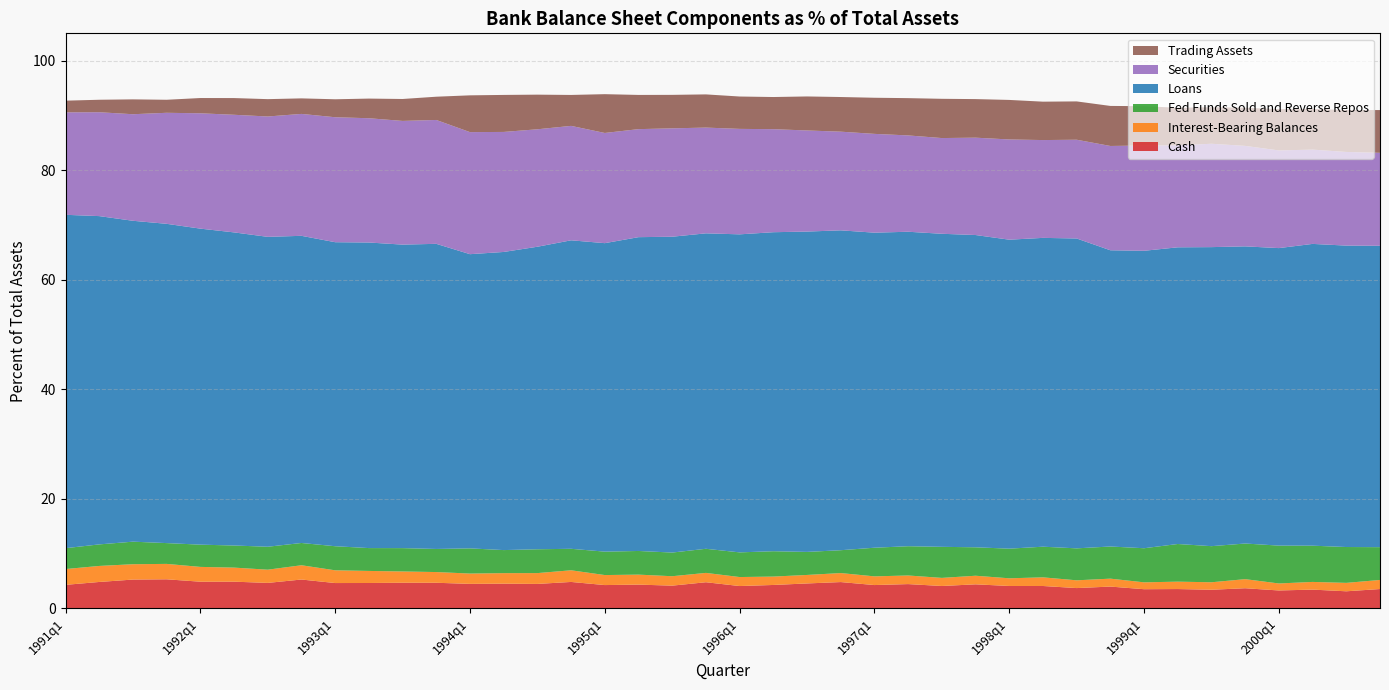

Reading left to right, extract all data points from this chart.

Cash: 1991q1=4.3	1991q2=4.8	1991q3=5.2	1991q4=5.3	1992q1=4.9	1992q2=4.9	1992q3=4.6	1992q4=5.3	1993q1=4.6	1993q2=4.6	1993q3=4.7	1993q4=4.7	1994q1=4.5	1994q2=4.5	1994q3=4.5	1994q4=4.8	1995q1=4.2	1995q2=4.3	1995q3=4.1	1995q4=4.8	1996q1=4.1	1996q2=4.3	1996q3=4.5	1996q4=4.8	1997q1=4.2	1997q2=4.4	1997q3=4.1	1997q4=4.4	1998q1=4.1	1998q2=4.1	1998q3=3.7	1998q4=4.0	1999q1=3.5	1999q2=3.5	1999q3=3.4	1999q4=3.7	2000q1=3.3	2000q2=3.4	2000q3=3.1	2000q4=3.5
Interest-Bearing Balances: 1991q1=2.9	1991q2=2.9	1991q3=2.8	1991q4=2.8	1992q1=2.7	1992q2=2.6	1992q3=2.4	1992q4=2.6	1993q1=2.3	1993q2=2.2	1993q3=2.1	1993q4=2.0	1994q1=1.9	1994q2=1.9	1994q3=2.0	1994q4=2.1	1995q1=1.8	1995q2=1.8	1995q3=1.7	1995q4=1.7	1996q1=1.6	1996q2=1.5	1996q3=1.6	1996q4=1.6	1997q1=1.6	1997q2=1.6	1997q3=1.5	1997q4=1.6	1998q1=1.4	1998q2=1.6	1998q3=1.4	1998q4=1.4	1999q1=1.3	1999q2=1.3	1999q3=1.4	1999q4=1.7	2000q1=1.3	2000q2=1.4	2000q3=1.5	2000q4=1.7
Fed Funds Sold and Reverse Repos: 1991q1=3.8	1991q2=3.9	1991q3=4.1	1991q4=3.8	1992q1=4.1	1992q2=4.0	1992q3=4.2	1992q4=4.1	1993q1=4.4	1993q2=4.2	1993q3=4.3	1993q4=4.2	1994q1=4.6	1994q2=4.2	1994q3=4.4	1994q4=3.9	1995q1=4.3	1995q2=4.3	1995q3=4.3	1995q4=4.4	1996q1=4.5	1996q2=4.6	1996q3=4.2	1996q4=4.2	1997q1=5.2	1997q2=5.3	1997q3=5.7	1997q4=5.2	1998q1=5.4	1998q2=5.6	1998q3=5.8	1998q4=5.9	1999q1=6.2	1999q2=6.9	1999q3=6.6	1999q4=6.5	2000q1=6.9	2000q2=6.6	2000q3=6.5	2000q4=6.0
Loans: 1991q1=60.9	1991q2=60.0	1991q3=58.6	1991q4=58.3	1992q1=57.7	1992q2=57.2	1992q3=56.6	1992q4=56.1	1993q1=55.5	1993q2=55.8	1993q3=55.4	1993q4=55.7	1994q1=53.7	1994q2=54.4	1994q3=55.2	1994q4=56.3	1995q1=56.3	1995q2=57.3	1995q3=57.7	1995q4=57.6	1996q1=58.1	1996q2=58.3	1996q3=58.5	1996q4=58.4	1997q1=57.5	1997q2=57.4	1997q3=57.2	1997q4=57.0	1998q1=56.4	1998q2=56.4	1998q3=56.6	1998q4=54.1	1999q1=54.3	1999q2=54.2	1999q3=54.6	1999q4=54.3	2000q1=54.3	2000q2=55.1	2000q3=55.0	2000q4=55.0
Securities: 1991q1=18.7	1991q2=19.0	1991q3=19.5	1991q4=20.3	1992q1=21.1	1992q2=21.5	1992q3=22.0	1992q4=22.3	1993q1=22.8	1993q2=22.7	1993q3=22.6	1993q4=22.6	1994q1=22.3	1994q2=21.9	1994q3=21.4	1994q4=20.9	1995q1=20.1	1995q2=19.7	1995q3=19.8	1995q4=19.3	1996q1=19.3	1996q2=18.8	1996q3=18.5	1996q4=18.0	1997q1=18.0	1997q2=17.6	1997q3=17.5	1997q4=17.8	1998q1=18.3	1998q2=17.9	1998q3=18.0	1998q4=19.0	1999q1=19.2	1999q2=18.6	1999q3=18.9	1999q4=18.3	2000q1=17.8	2000q2=17.2	2000q3=17.1	2000q4=17.0
Trading Assets: 1991q1=2.1	1991q2=2.3	1991q3=2.7	1991q4=2.4	1992q1=2.8	1992q2=3.1	1992q3=3.2	1992q4=2.8	1993q1=3.3	1993q2=3.6	1993q3=4.0	1993q4=4.2	1994q1=6.7	1994q2=6.8	1994q3=6.3	1994q4=5.6	1995q1=7.1	1995q2=6.2	1995q3=6.1	1995q4=6.1	1996q1=5.9	1996q2=5.9	1996q3=6.2	1996q4=6.3	1997q1=6.6	1997q2=6.8	1997q3=7.2	1997q4=7.0	1998q1=7.2	1998q2=7.0	1998q3=7.0	1998q4=7.3	1999q1=7.2	1999q2=6.9	1999q3=6.7	1999q4=7.0	2000q1=7.6	2000q2=7.4	2000q3=7.7	2000q4=7.8